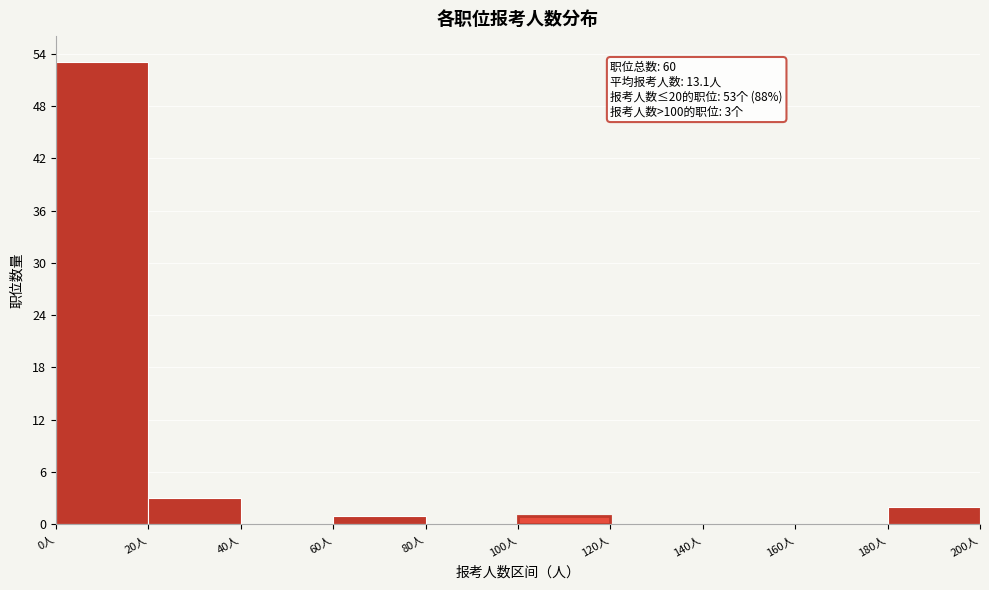

Which range on the x-axis has the tallest bar?

0 to 20